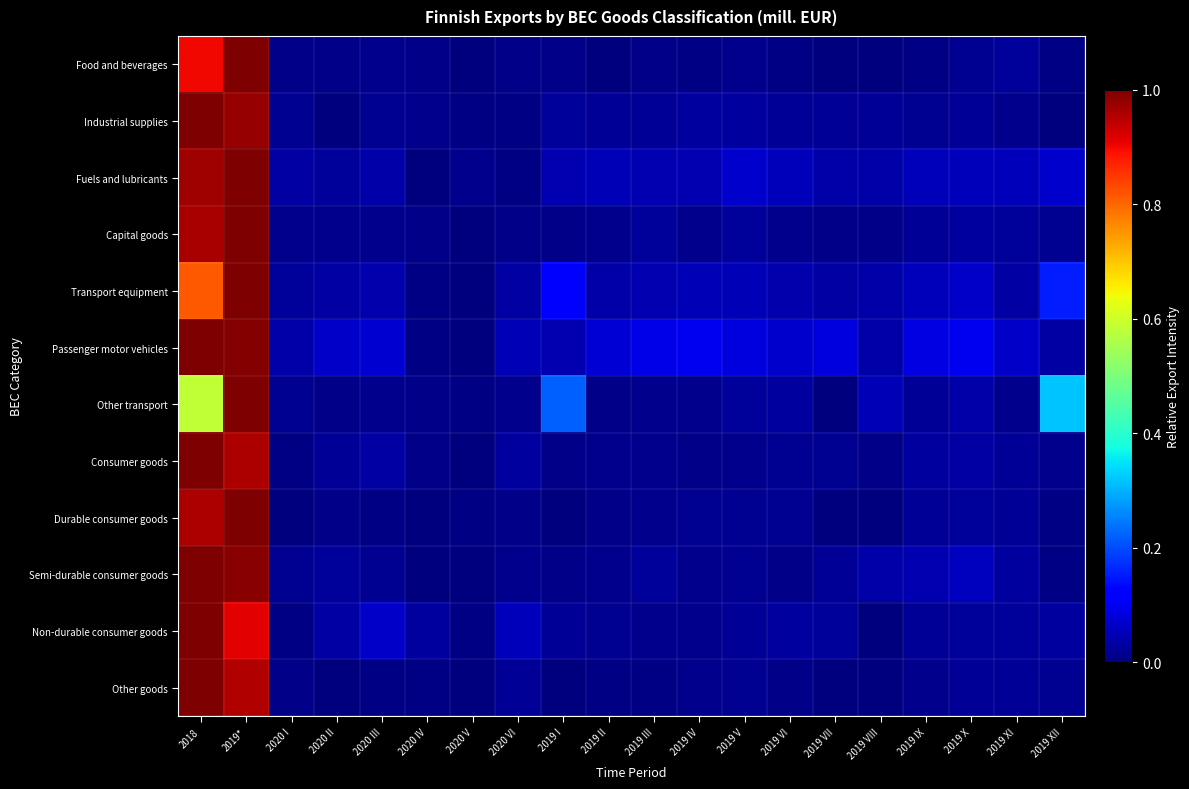

At which category is the sum across all series the highest?

2019*